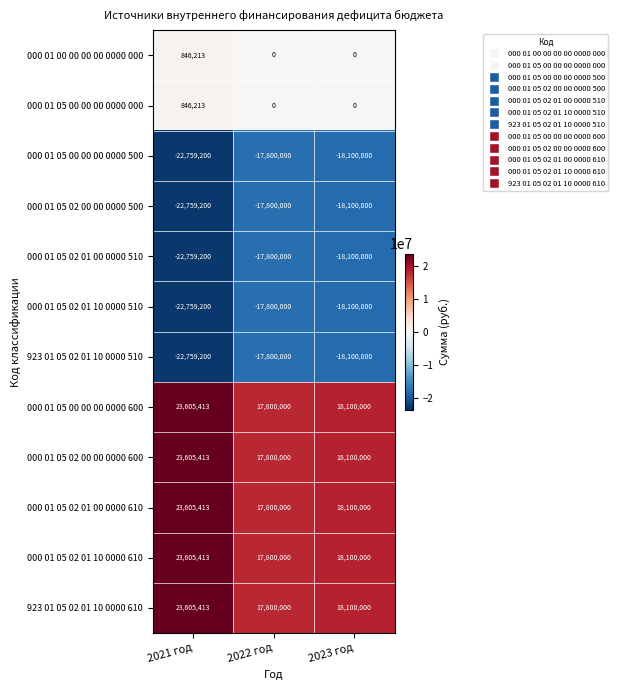

What value does the 000 01 05 00 00 00 0000 500 series have at 2021 год, to the nearest 100?

-22759200